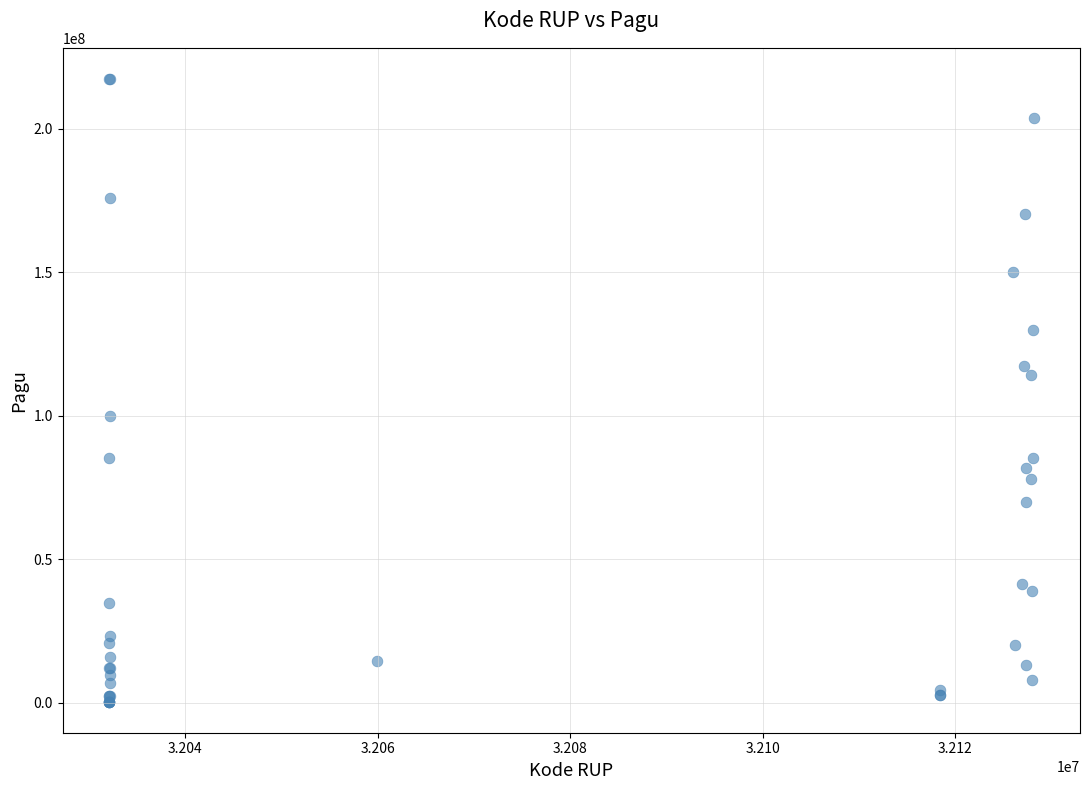

What Y value in the scatter plot is closest to 108830000?

114296000